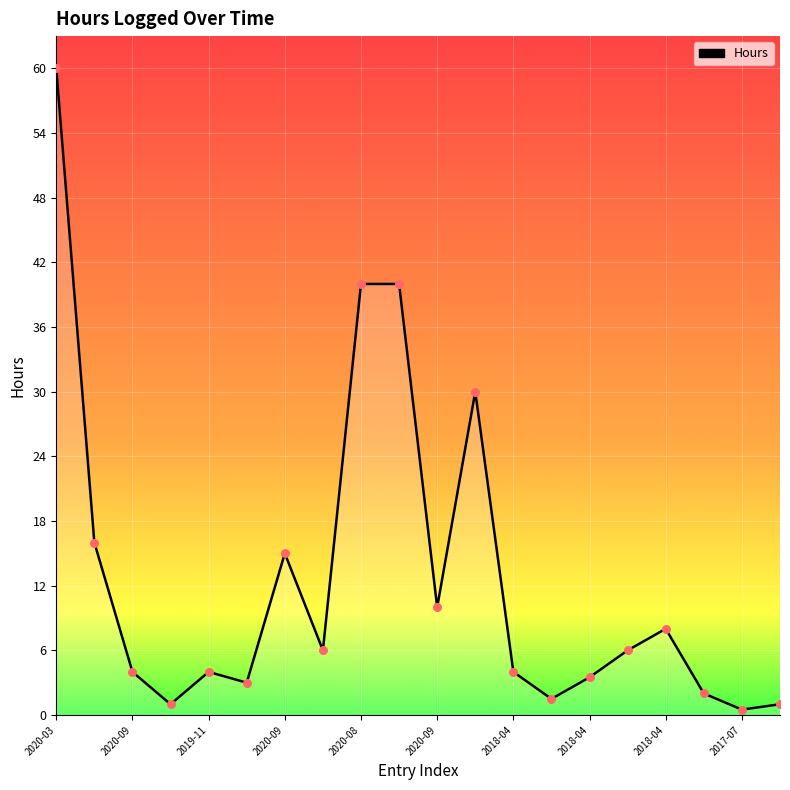

What is the maximum value shown in the chart?

60.0